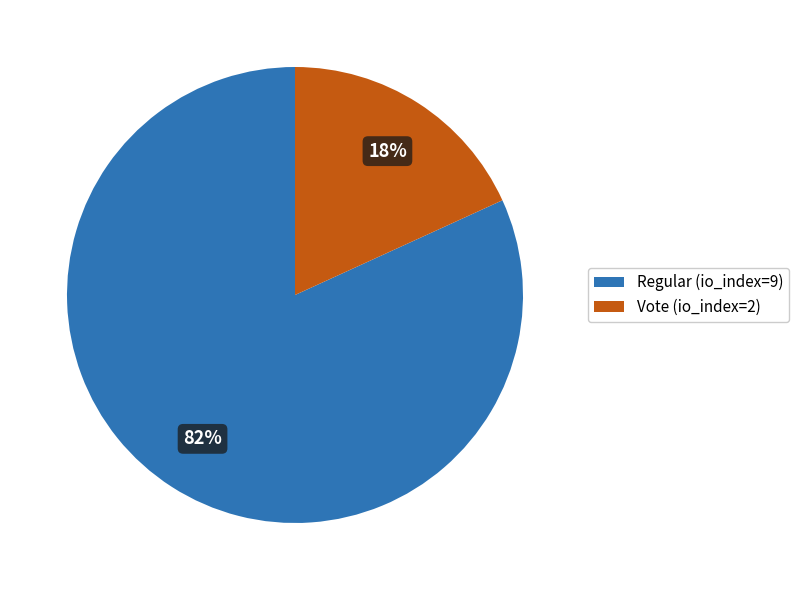

Which has a higher value, Regular (io_index=9) or Vote (io_index=2)?

Regular (io_index=9)